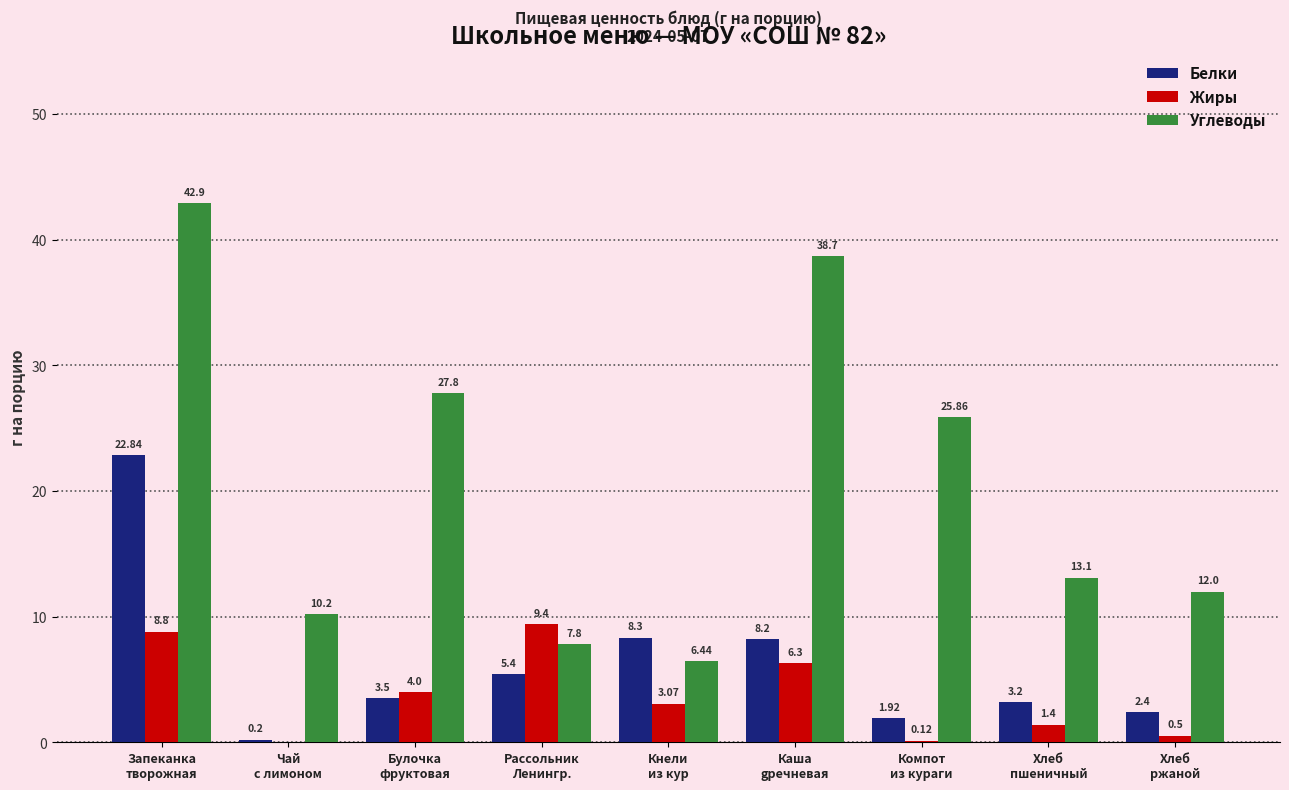

Which series has the largest total across all categories?

Углеводы